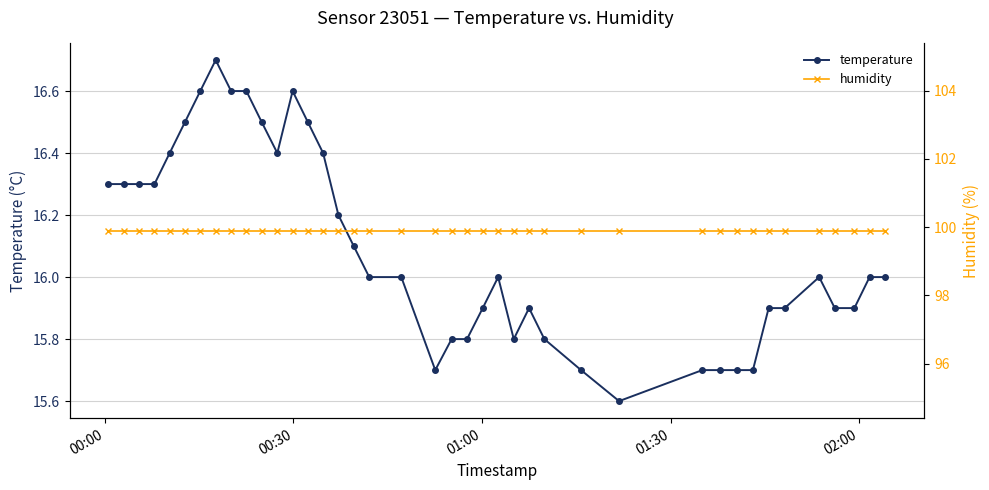

What is the value of the temperature point at the 21st from the left?

15.8